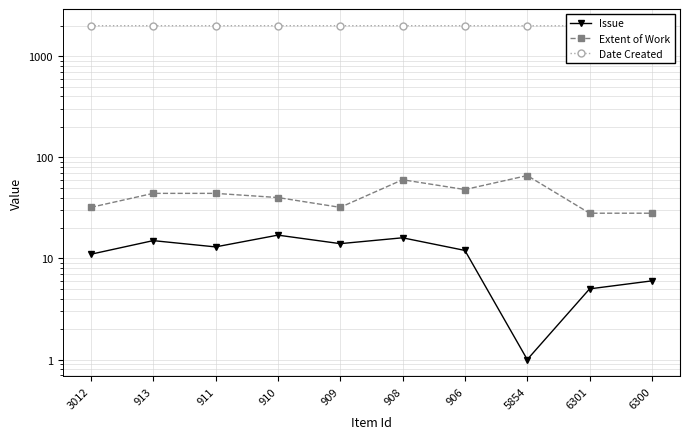

Is it true that Extent of Work equals 10 at 3012?

False